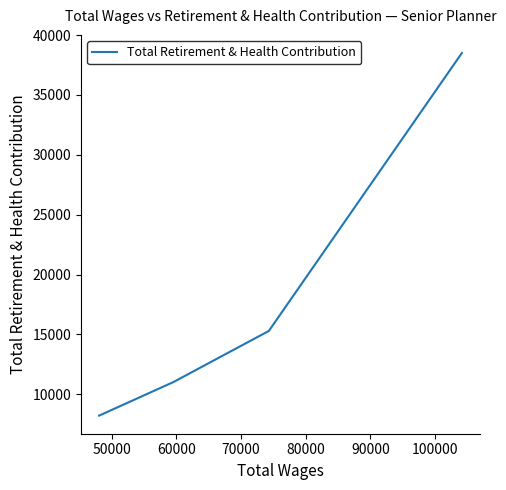

How many lines are shown in the chart?

1